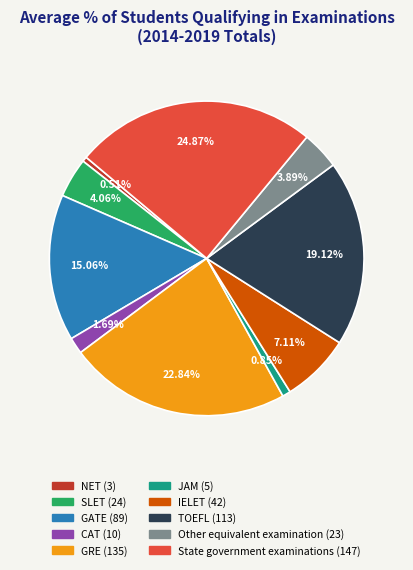

The TOEFL slice represents 19% of the pie. True or false?

True